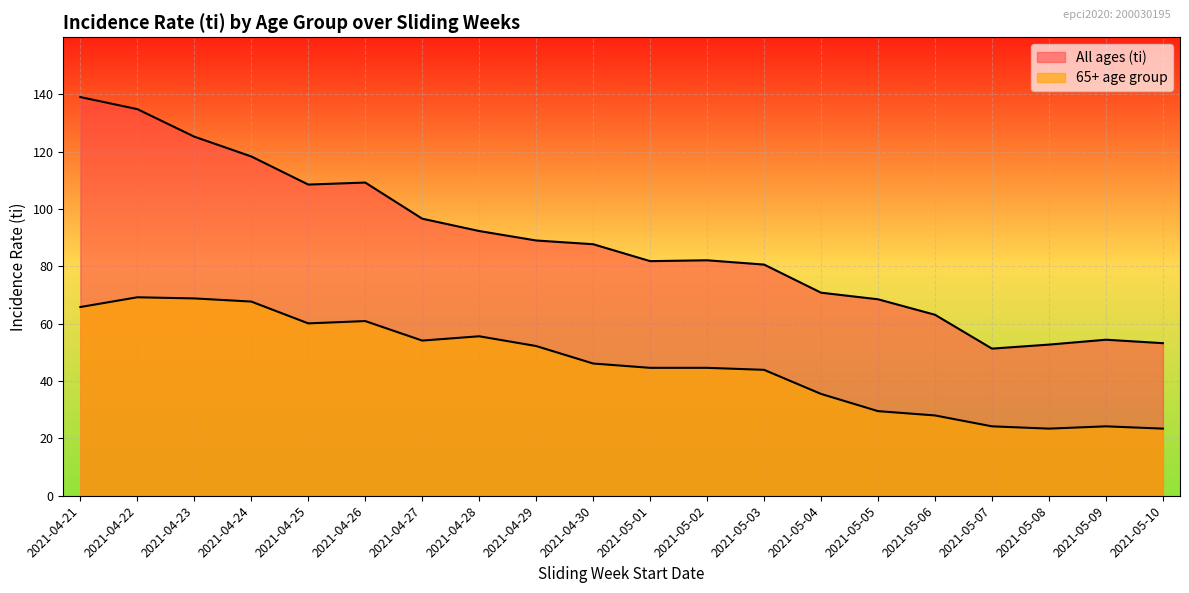

Rank the series by their maximum value, from lowest to highest.

65+ age group, All ages (ti)